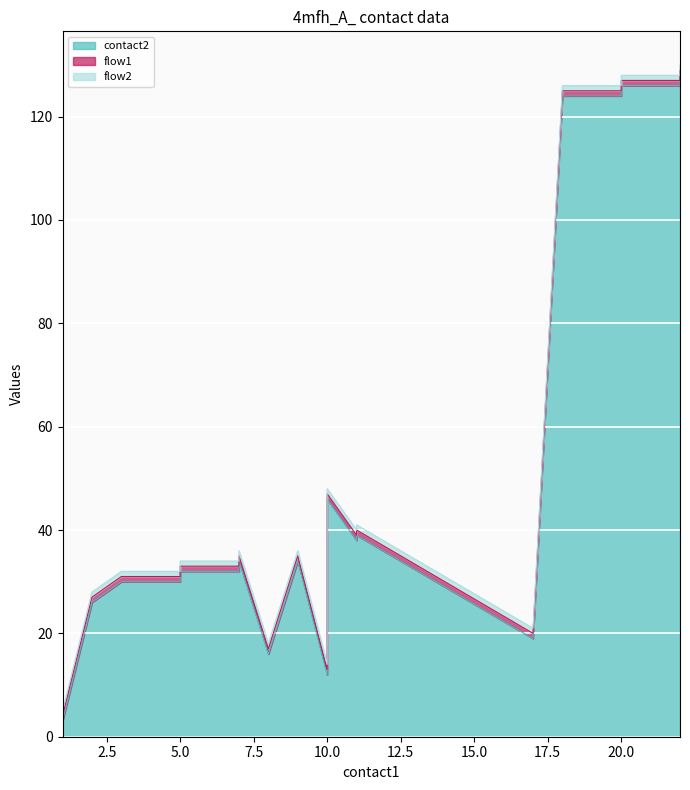

What is the minimum value for flow2?

1